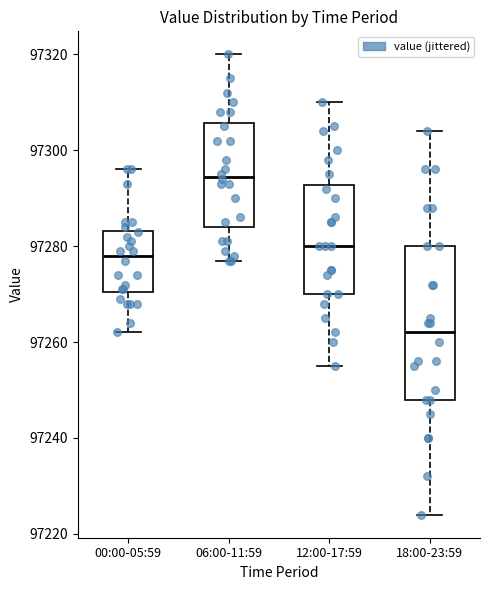

Which box has the highest median line?

06:00-11:59